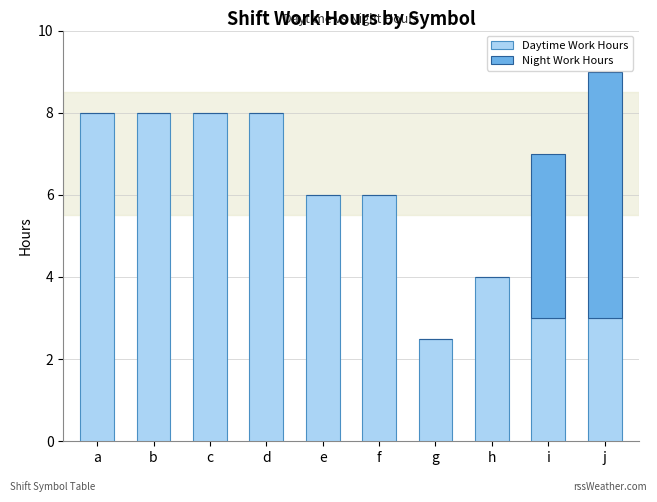

Read the Daytime Work Hours value at j.

3.0